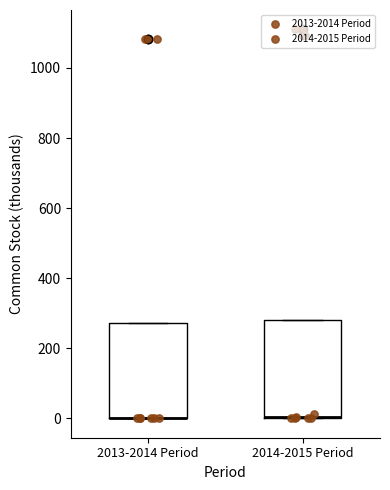

Reading left to right, transcribe this box plot: for each box, give where its median line is, the range the box spans, and where its two whiskers end, as read against the y-axis. The values are not printed on the chart, so give them approximately, as read against the axis.

2013-2014 Period: median 0 (drawn on the box's lower edge), box 0 to 280, whiskers 0 to 280
2014-2015 Period: median 0 (drawn on the box's lower edge), box 0 to 280, whiskers 0 to 280